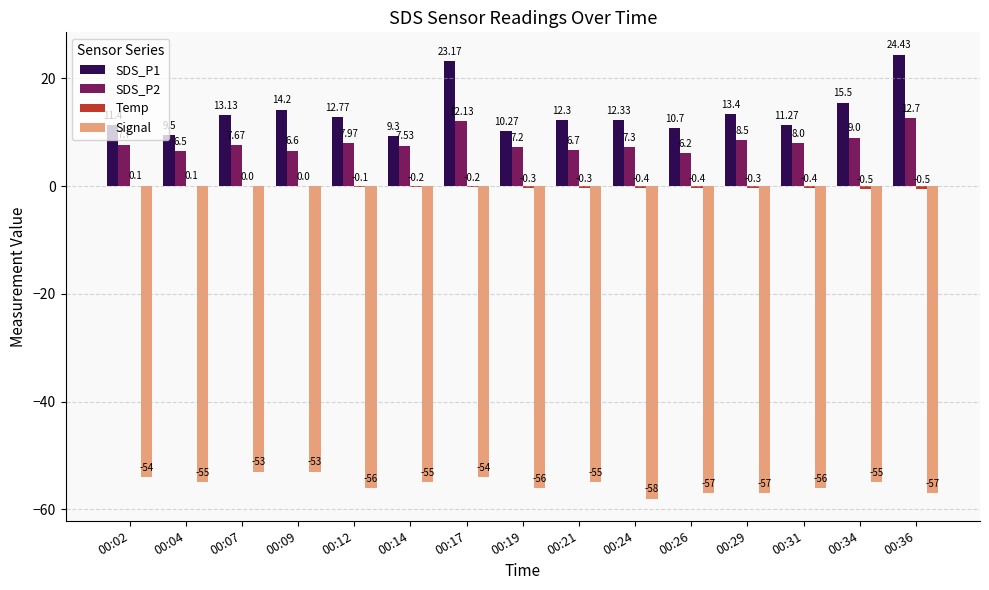

How many values in the Signal series exceed -55?

4